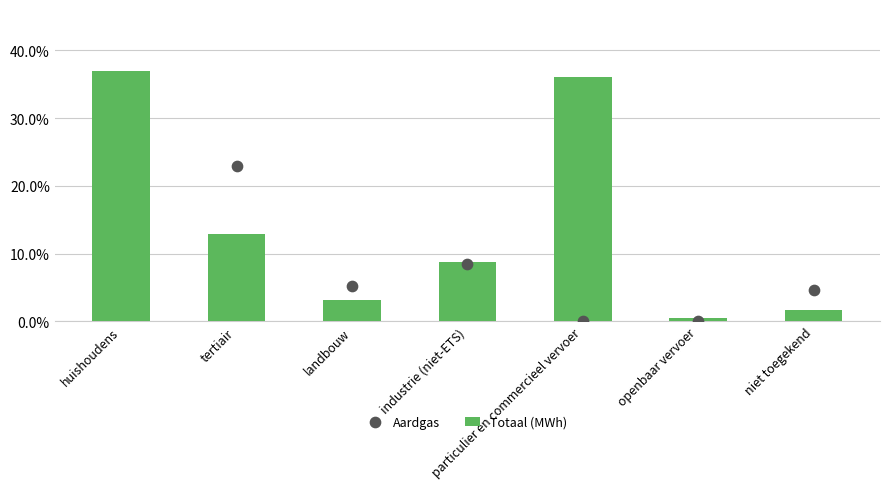

Which series has the largest total across all categories?

Totaal (MWh)